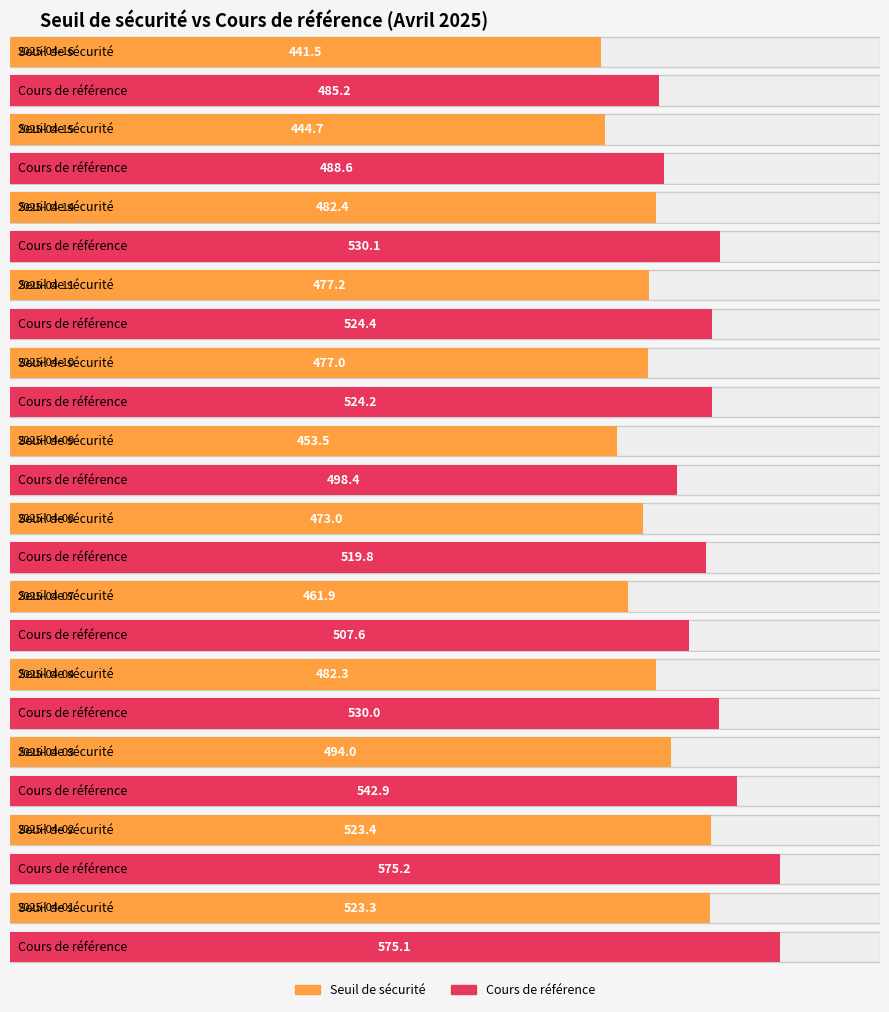

How many bars are there in total?

24